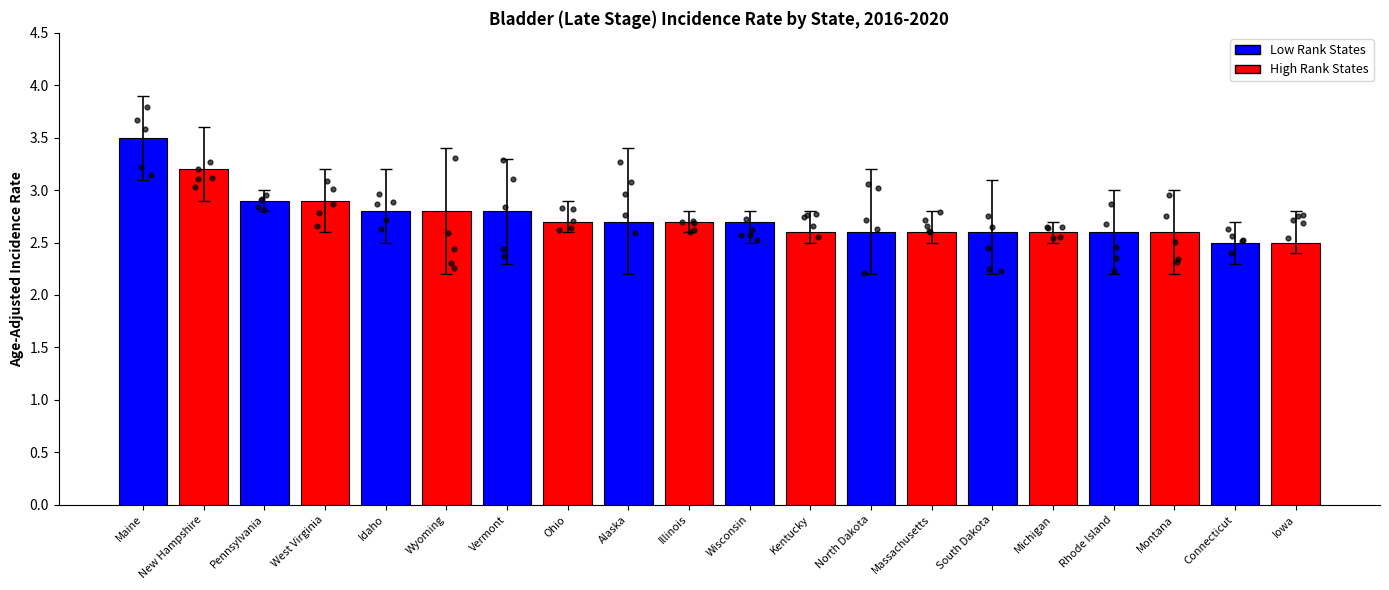

What is the change in value from Ohio to Montana?

-0.1